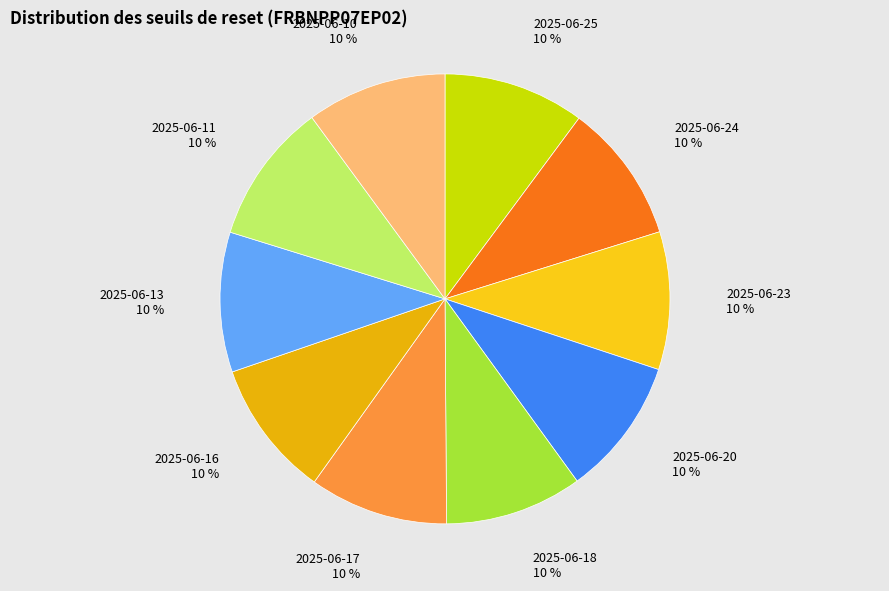

To the nearest percent, what is the average slice percentage?

10%